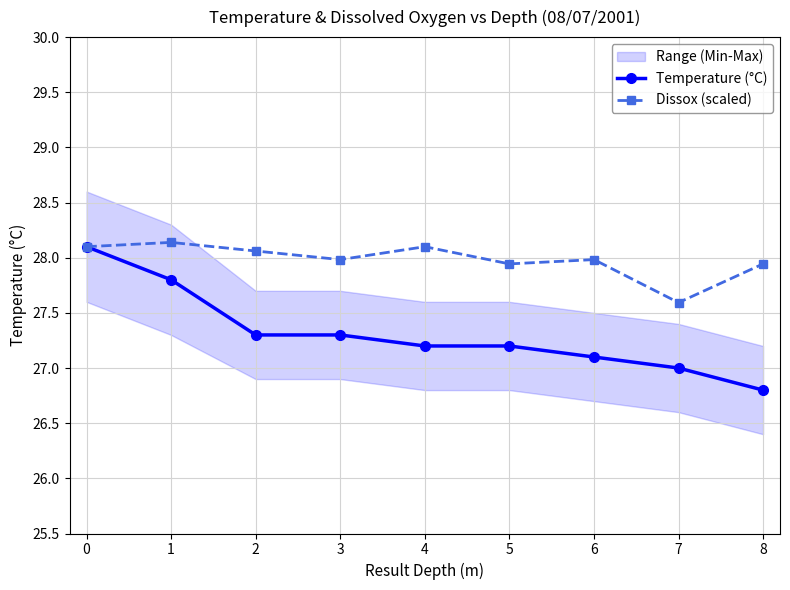

Count the number of categories in the chart.

9